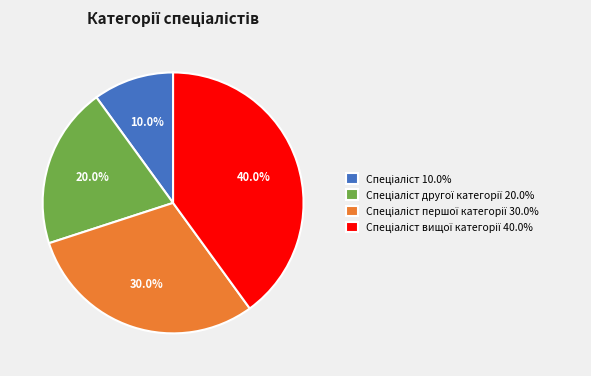

Does any single category account for the majority?

No